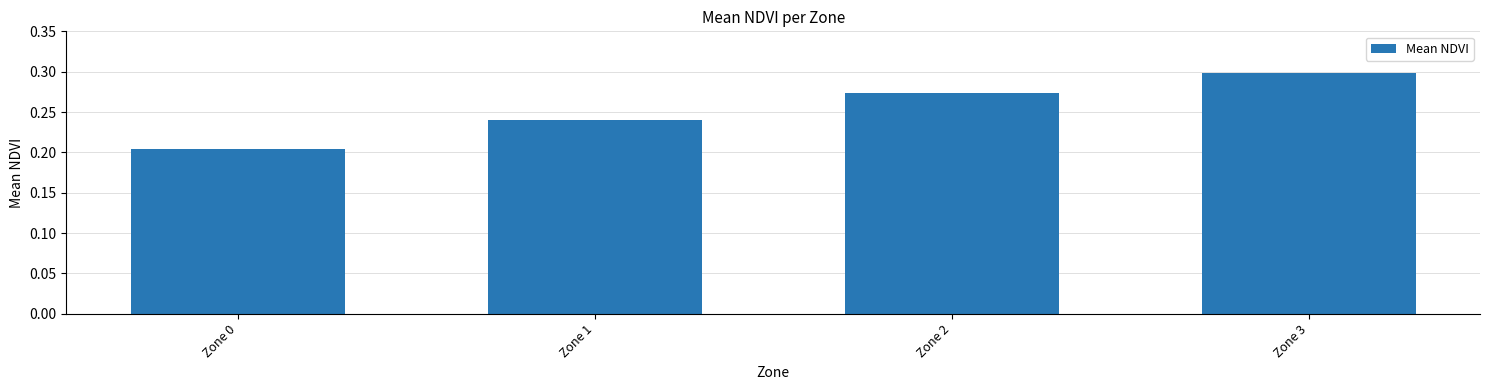

At which label is the value closest to 0?

Zone 0